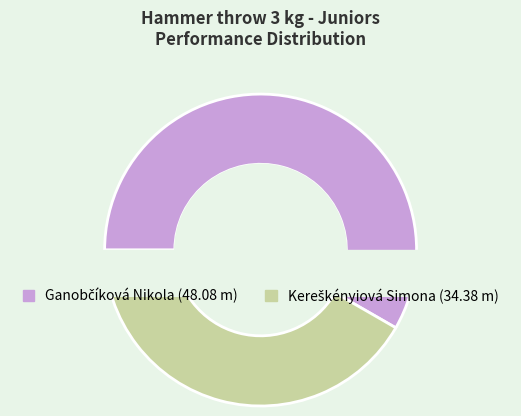

Which slice is the largest?

Ganobčíková Nikola